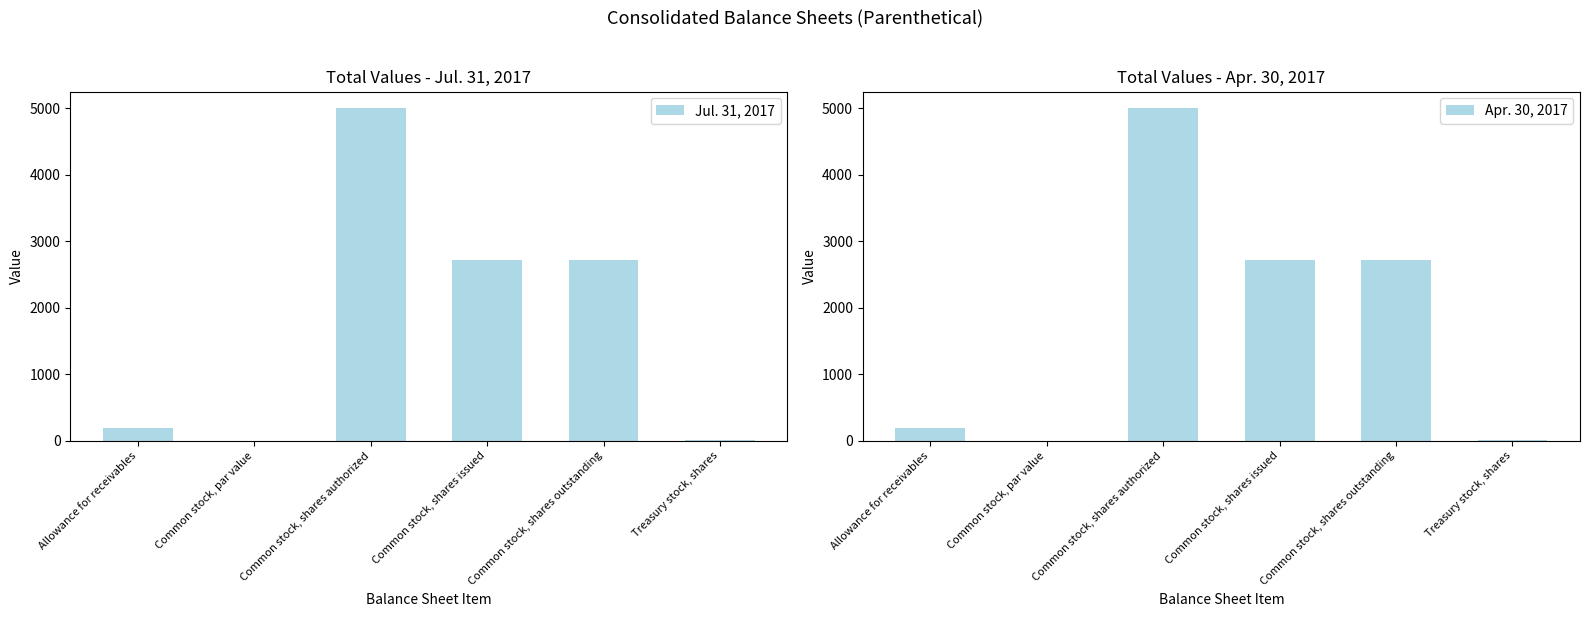

The value of Apr. 30, 2017 at Treasury stock, shares is 1.8. True or false?

False